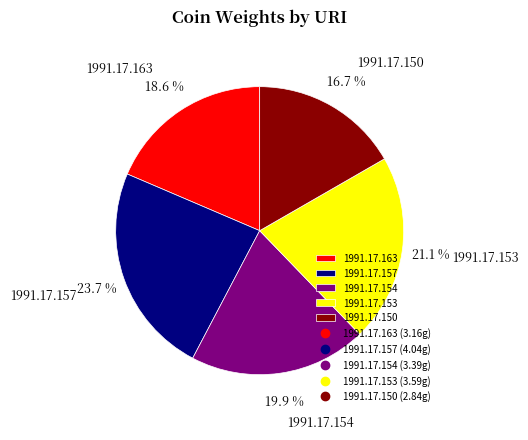

Count the number of slices in the pie.

5